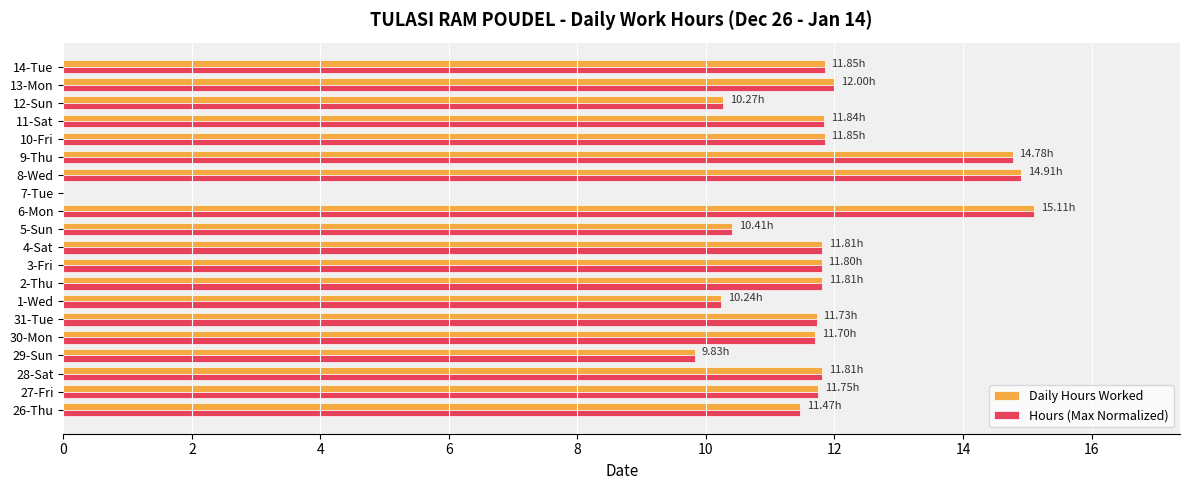

What is the sum of the Daily Hours Worked values at 4-Sat and 2-Thu?

23.6